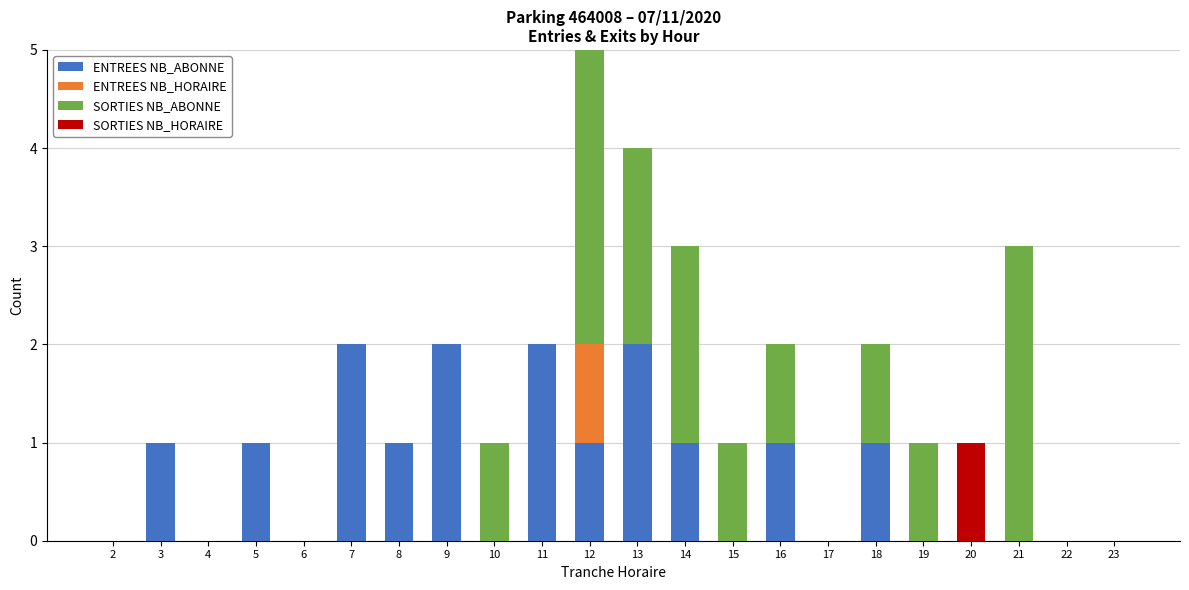

What is the total value across all series at 12?

5